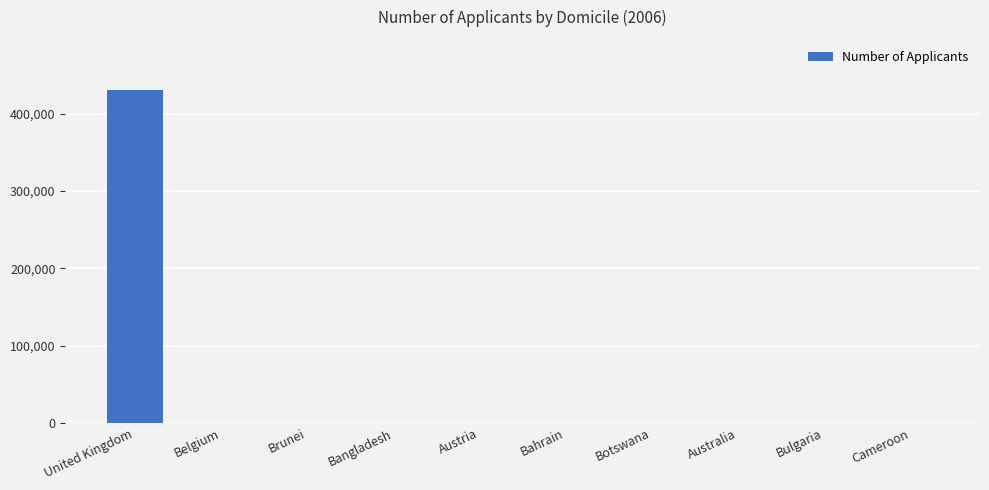

At which category does the chart reach its peak across all series?

United Kingdom